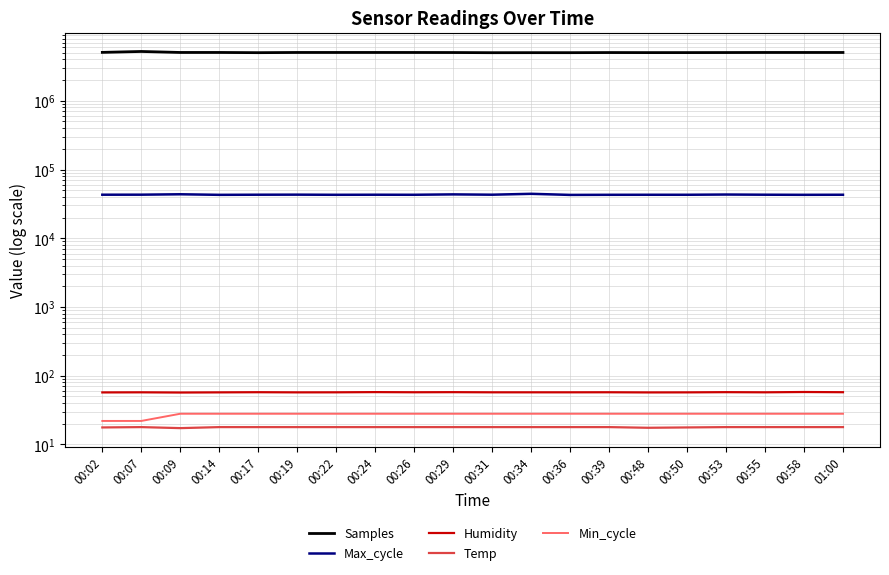

Reading left to right, transcribe all the data shown in this chart.

Samples: 00:02=5061383.0	00:07=5216631.0	00:09=5045956.0	00:14=5046642.0	00:17=5011227.0	00:19=5045294.0	00:22=5045558.0	00:24=5045972.0	00:26=5043264.0	00:29=5034992.0	00:31=5007401.0	00:34=5013128.0	00:36=5011187.0	00:39=5031096.0	00:48=5022300.0	00:50=5024323.0	00:53=5032996.0	00:55=5045030.0	00:58=5045034.0	01:00=5044536.0
Max_cycle: 00:02=43016.0	00:07=43057.0	00:09=43650.0	00:14=42835.0	00:17=43008.0	00:19=43097.0	00:22=42896.0	00:24=42997.0	00:26=42922.0	00:29=43482.0	00:31=43022.0	00:34=44325.0	00:36=42734.0	00:39=42883.0	00:48=42942.0	00:50=42934.0	00:53=43268.0	00:55=43008.0	00:58=42862.0	01:00=42971.0
Humidity: 00:02=57.2	00:07=57.4	00:09=57.0	00:14=57.3	00:17=57.6	00:19=57.3	00:22=57.4	00:24=57.8	00:26=57.5	00:29=57.7	00:31=57.4	00:34=57.4	00:36=57.4	00:39=57.5	00:48=57.2	00:50=57.3	00:53=57.7	00:55=57.4	00:58=58.0	01:00=57.6
Temp: 00:02=17.7	00:07=17.9	00:09=17.3	00:14=17.9	00:17=17.9	00:19=17.9	00:22=17.9	00:24=17.9	00:26=17.9	00:29=17.9	00:31=17.9	00:34=17.9	00:36=17.9	00:39=17.9	00:48=17.5	00:50=17.7	00:53=17.9	00:55=17.9	00:58=17.9	01:00=17.9
Min_cycle: 00:02=22.0	00:07=22.0	00:09=28.0	00:14=28.0	00:17=28.0	00:19=28.0	00:22=28.0	00:24=28.0	00:26=28.0	00:29=28.0	00:31=28.0	00:34=28.0	00:36=28.0	00:39=28.0	00:48=28.0	00:50=28.0	00:53=28.0	00:55=28.0	00:58=28.0	01:00=28.0